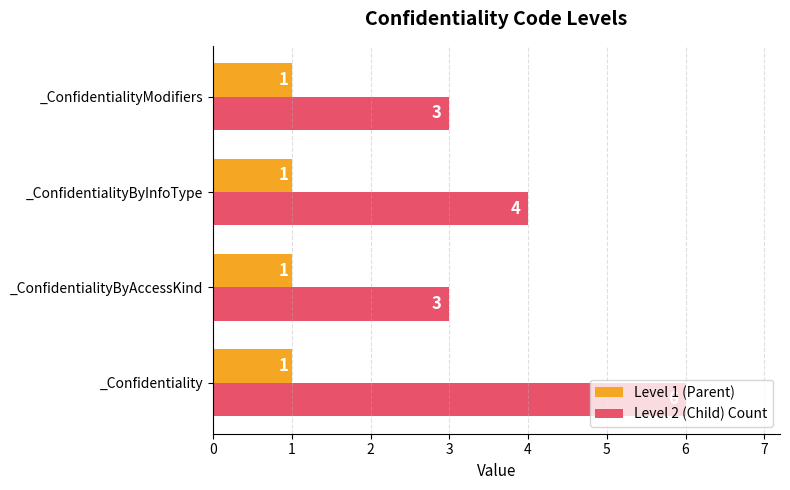

Which series has the largest range (max minus min)?

Level 2 (Child) Count